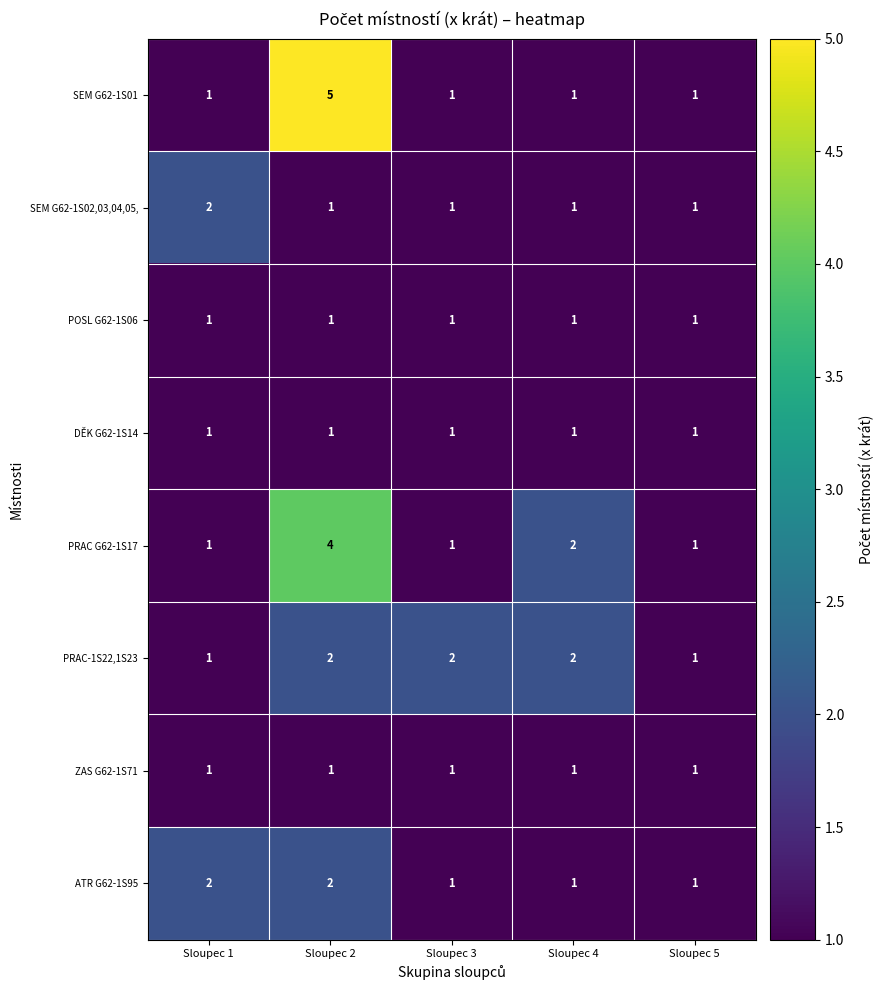

Read the PRAC G62-1S17 value at Sloupec 2.

4